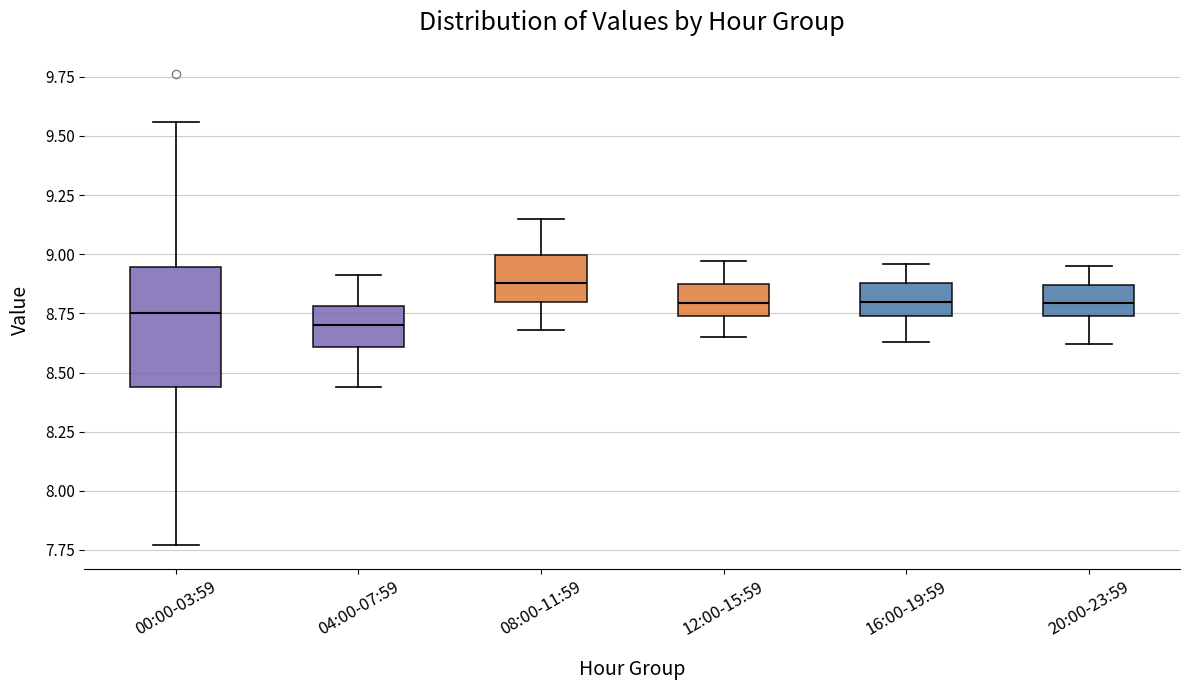

Reading left to right, transcribe this box plot: for each box, give where its median line is, the range the box spans, and where its two whiskers end, as read against the y-axis. The values are not printed on the chart, so give them approximately, as read against the axis.

00:00-03:59: median 8.75, box 8.45 to 8.95, whiskers 7.75 to 9.55
04:00-07:59: median 8.70, box 8.60 to 8.80, whiskers 8.45 to 8.90
08:00-11:59: median 8.90, box 8.80 to 9.00, whiskers 8.70 to 9.15
12:00-15:59: median 8.80, box 8.75 to 8.85, whiskers 8.65 to 8.95
16:00-19:59: median 8.80, box 8.75 to 8.90, whiskers 8.65 to 8.95
20:00-23:59: median 8.80, box 8.75 to 8.85, whiskers 8.60 to 8.95